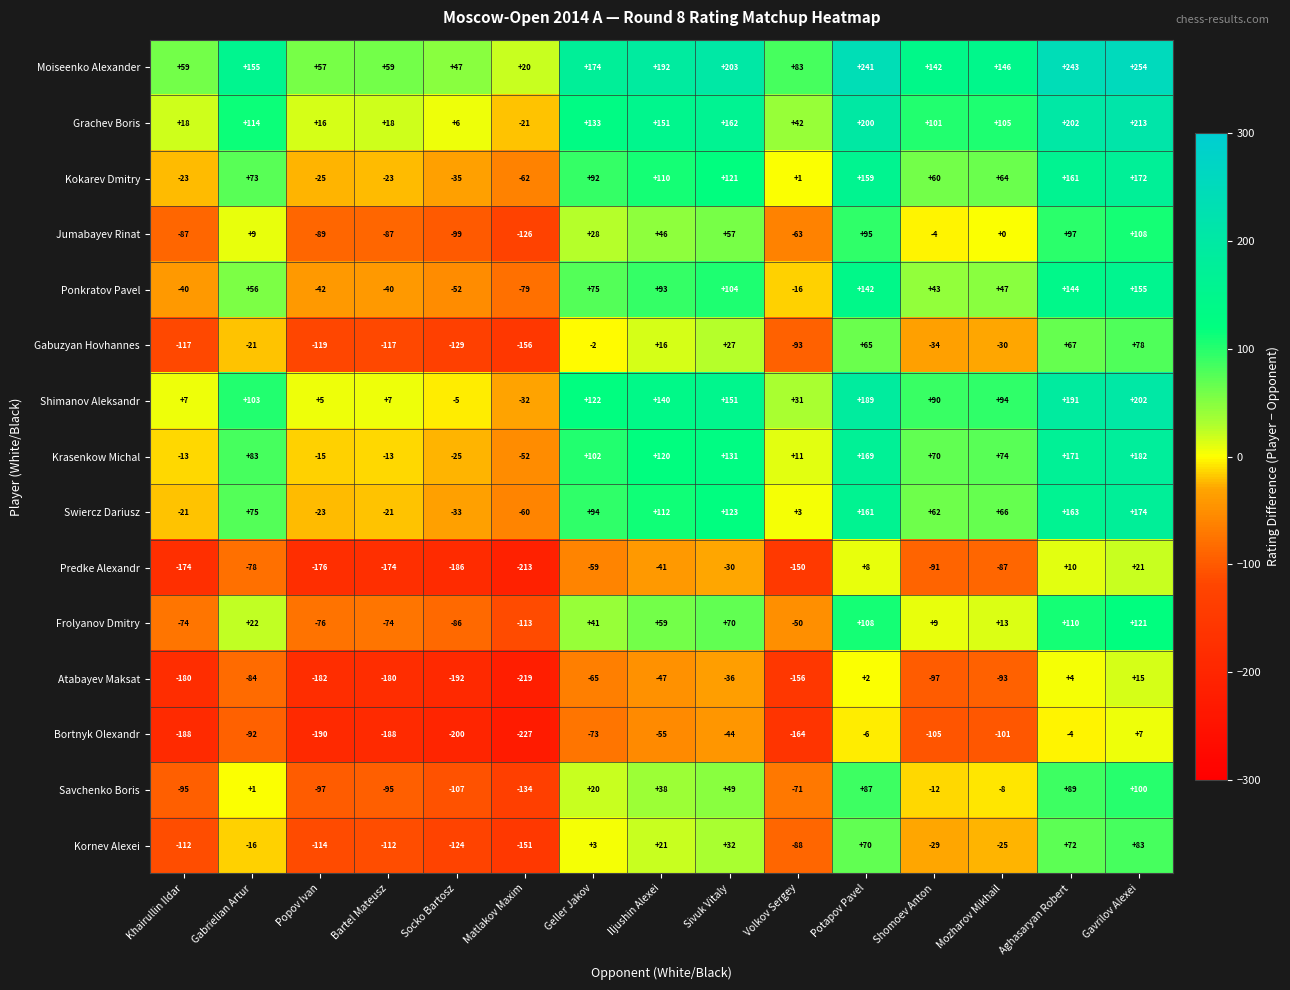

List the series in order of their peak value, highest first.

Moiseenko Alexander, Grachev Boris, Shimanov Aleksandr, Krasenkow Michal, Swiercz Dariusz, Kokarev Dmitry, Ponkratov Pavel, Frolyanov Dmitry, Jumabayev Rinat, Savchenko Boris, Kornev Alexei, Gabuzyan Hovhannes, Predke Alexandr, Atabayev Maksat, Bortnyk Olexandr